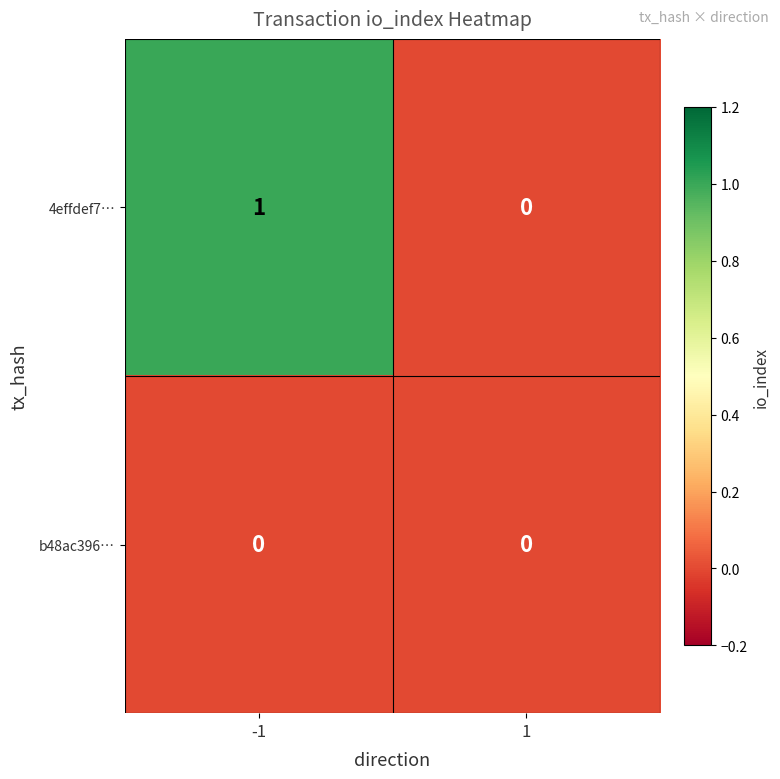

Reading left to right, what are all the values shown in this chart?

4effdef7…: 1	0
b48ac396…: 0	0